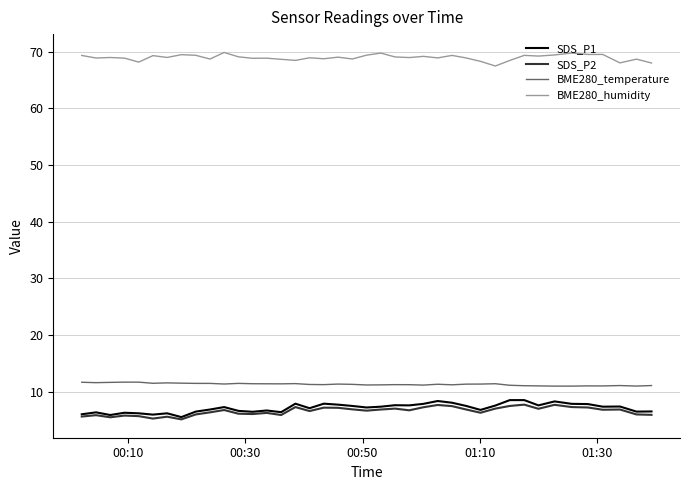

True or false: SDS_P1 and BME280_humidity cross at least once.

False